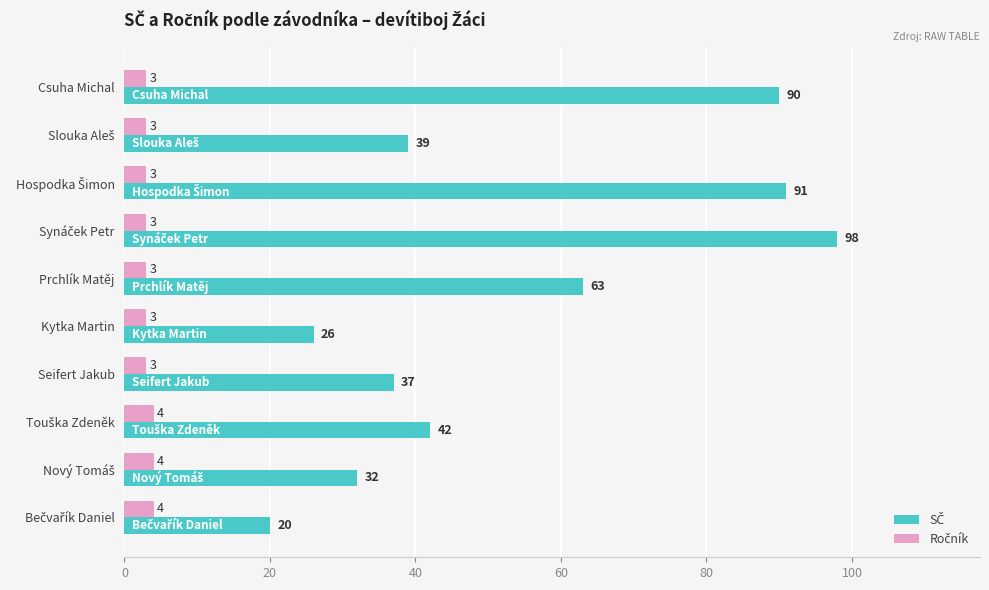

What is the smallest value displayed?

3